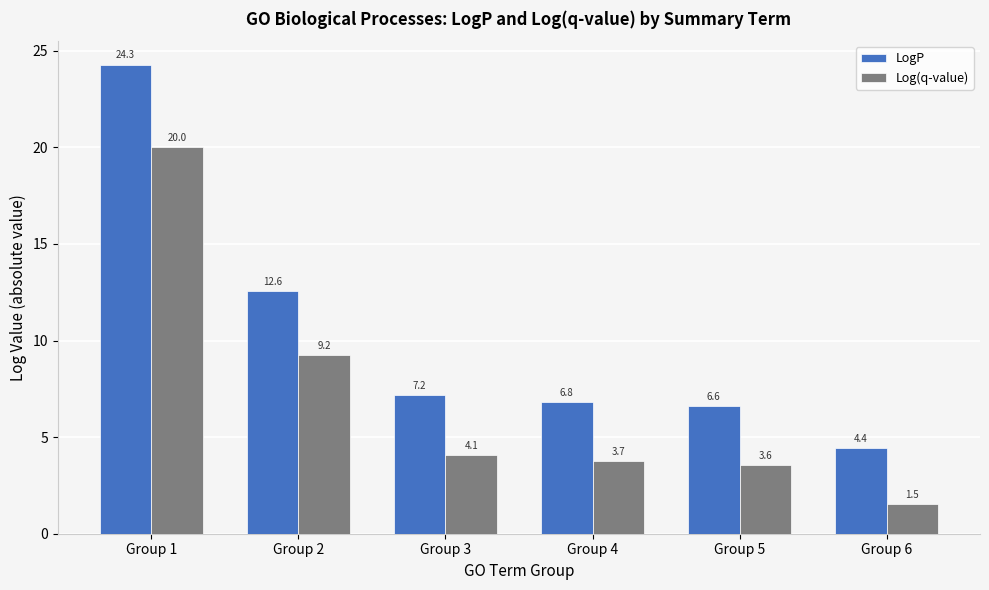

List the series in order of their overall mean, highest first.

LogP, Log(q-value)